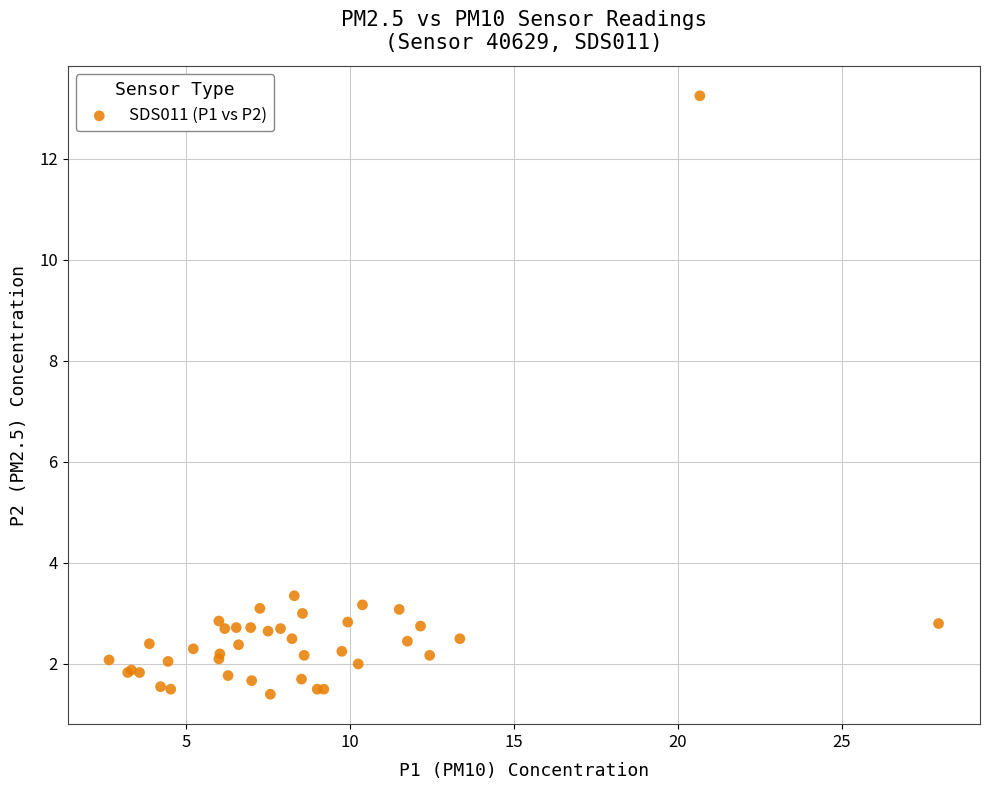

What Y value in the scatter plot is closest to 7?

3.4